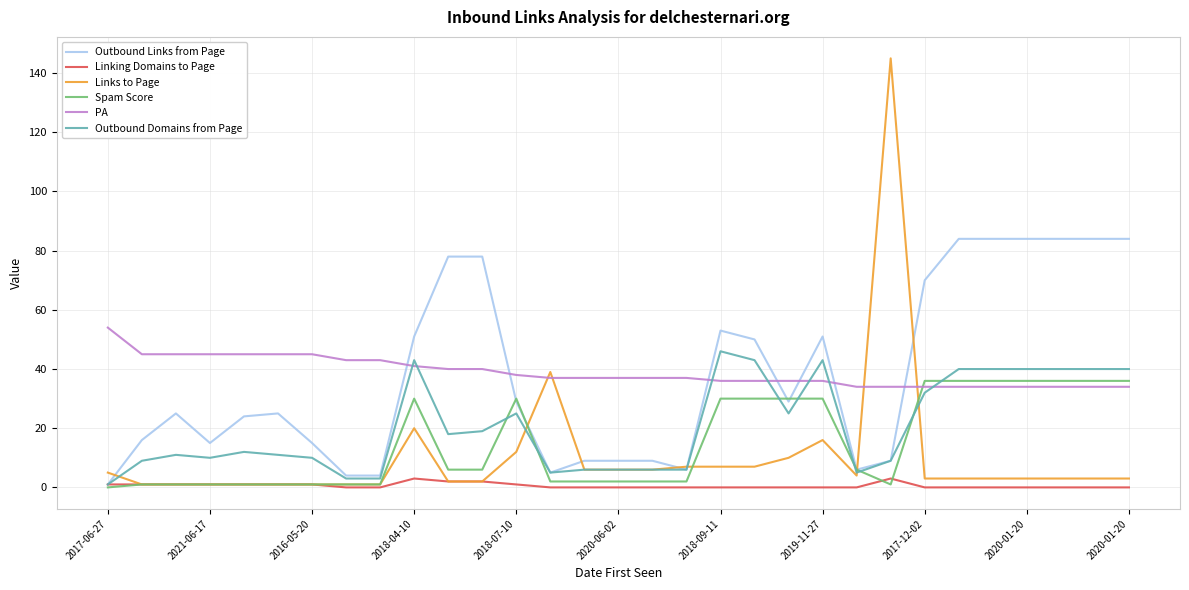

How many lines are shown in the chart?

6